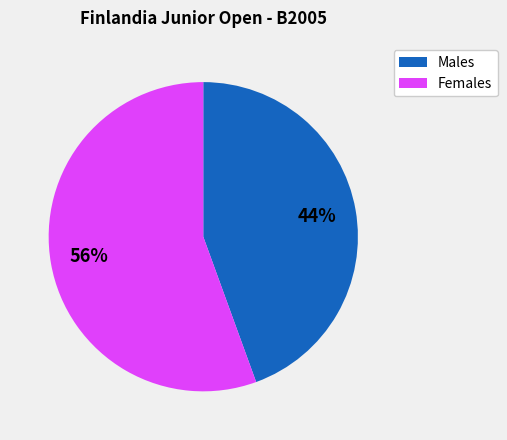

To the nearest percent, what is the average slice percentage?

50%